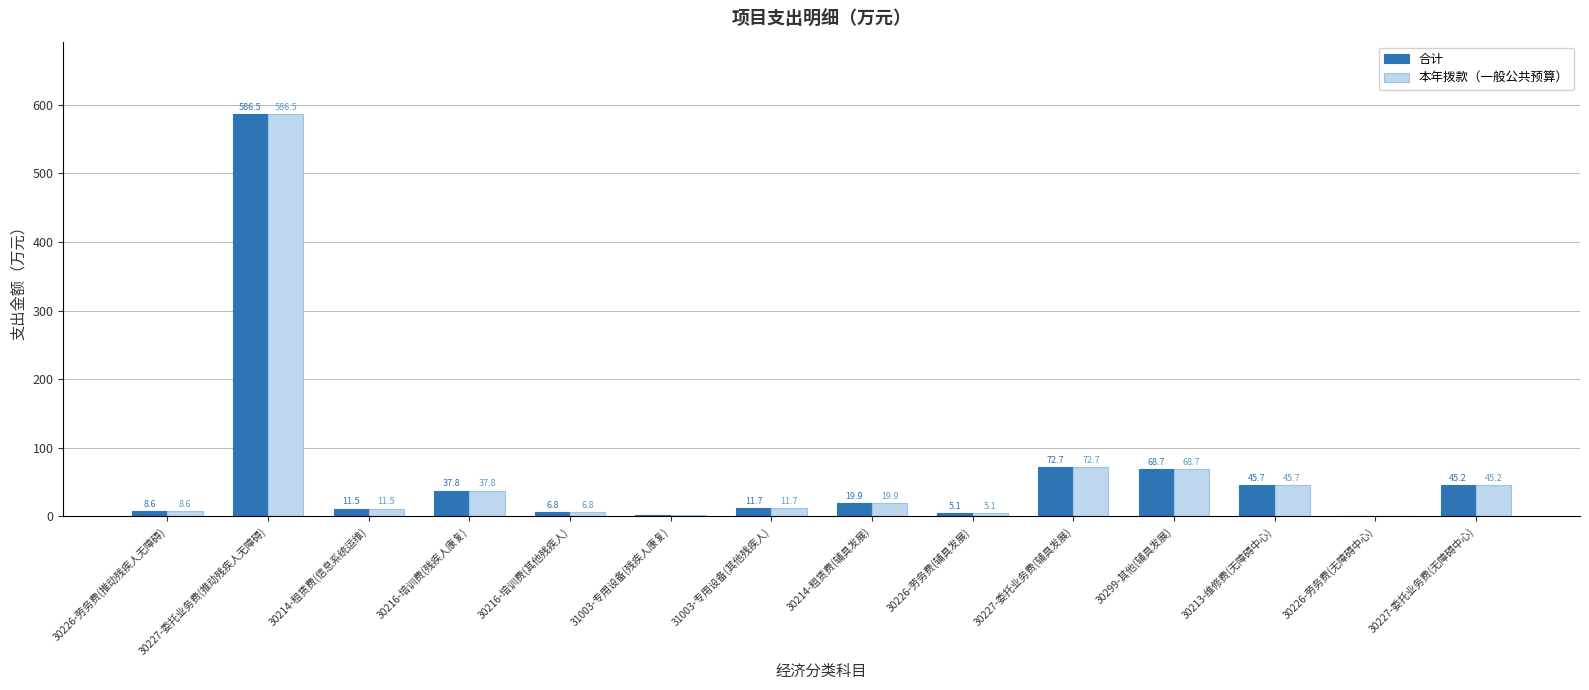

Is the value of 合计 at 30213-维修费(无障碍中心) greater than the value of 本年拨款（一般公共预算） at 30227-委托业务费(无障碍中心)?

Yes